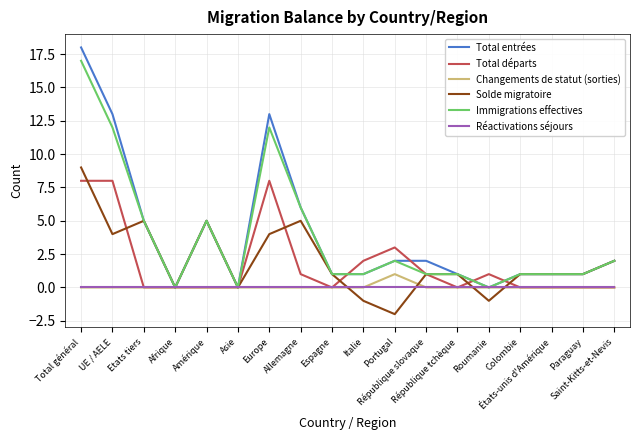

Rank the series by their maximum value, from highest to lowest.

Total entrées, Immigrations effectives, Solde migratoire, Total départs, Changements de statut (sorties), Réactivations séjours